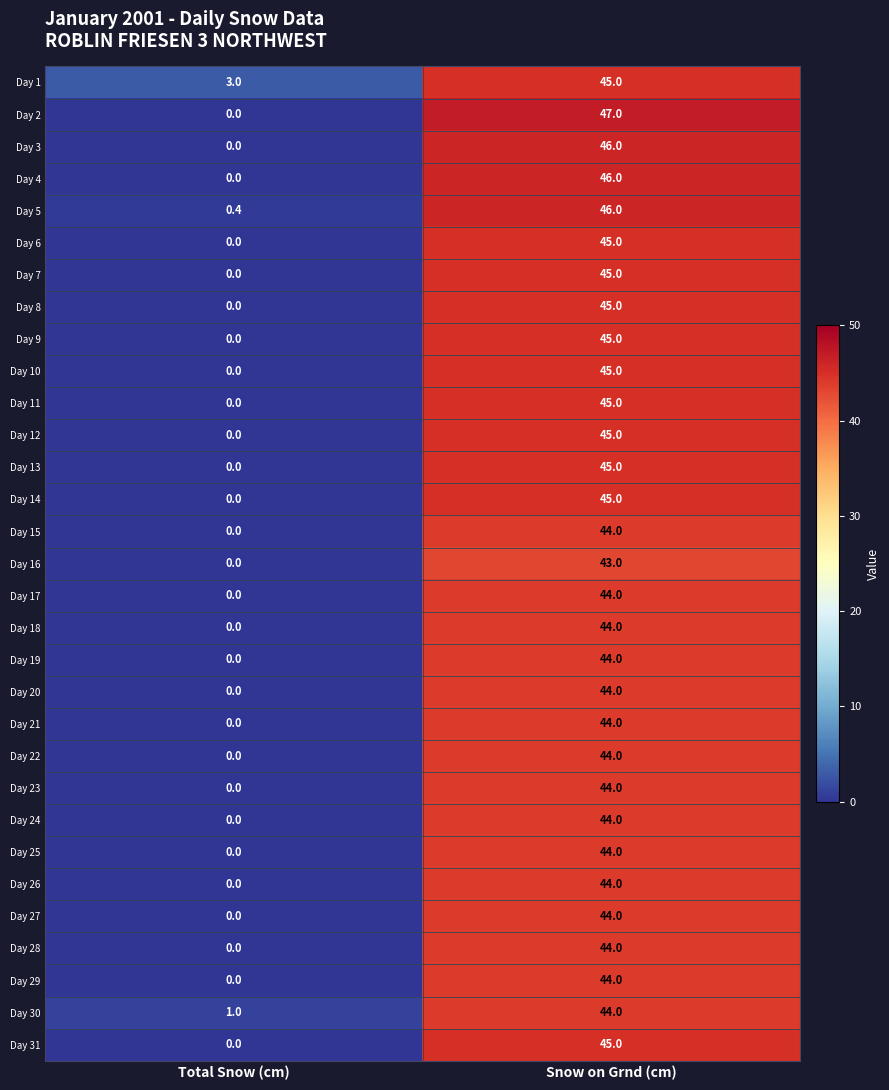

Which series has the largest total across all categories?

Day 1